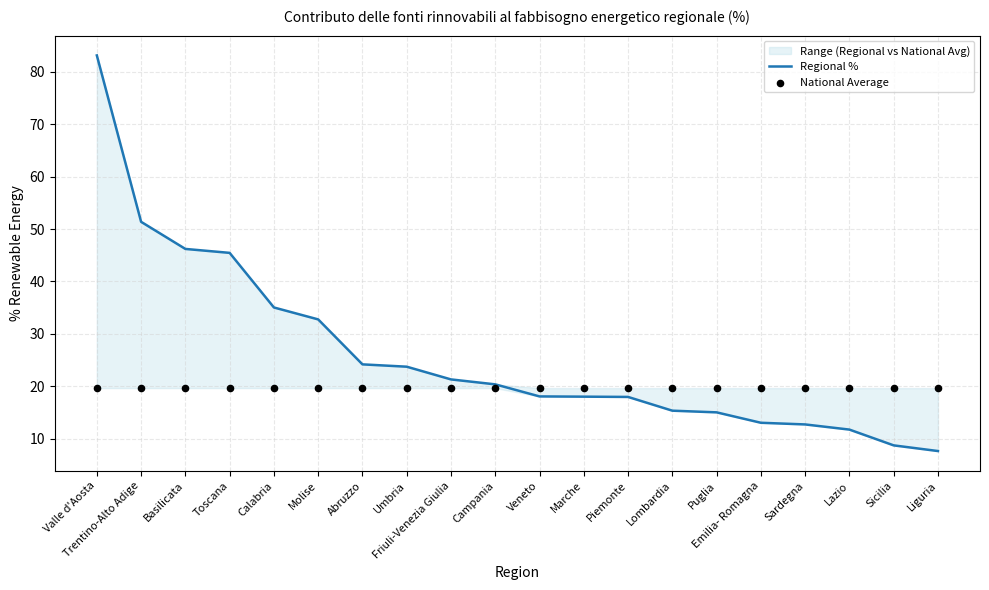

What is the total value across all series at Piemonte?

37.6